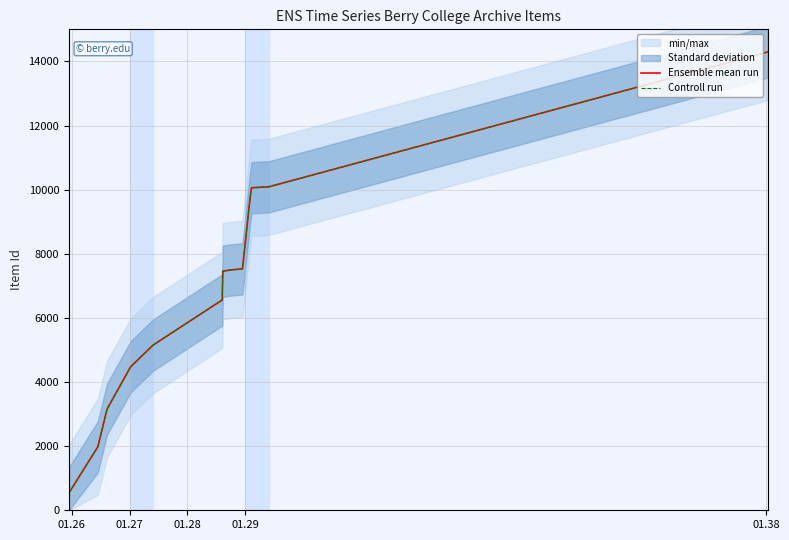

True or false: Controll run and Ensemble mean run cross at least once.

False